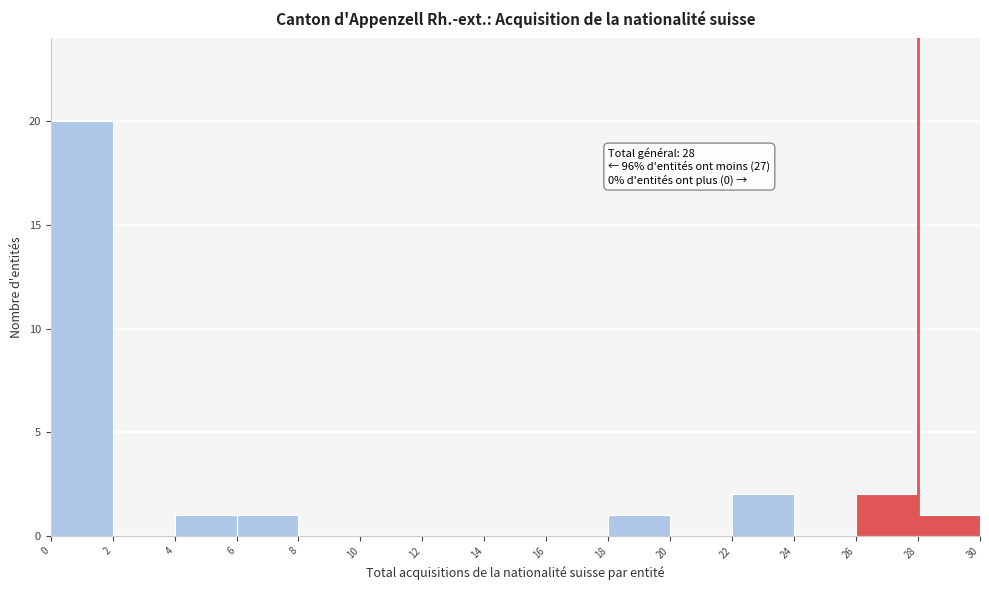

Which range on the x-axis has the tallest bar?

0 to 2